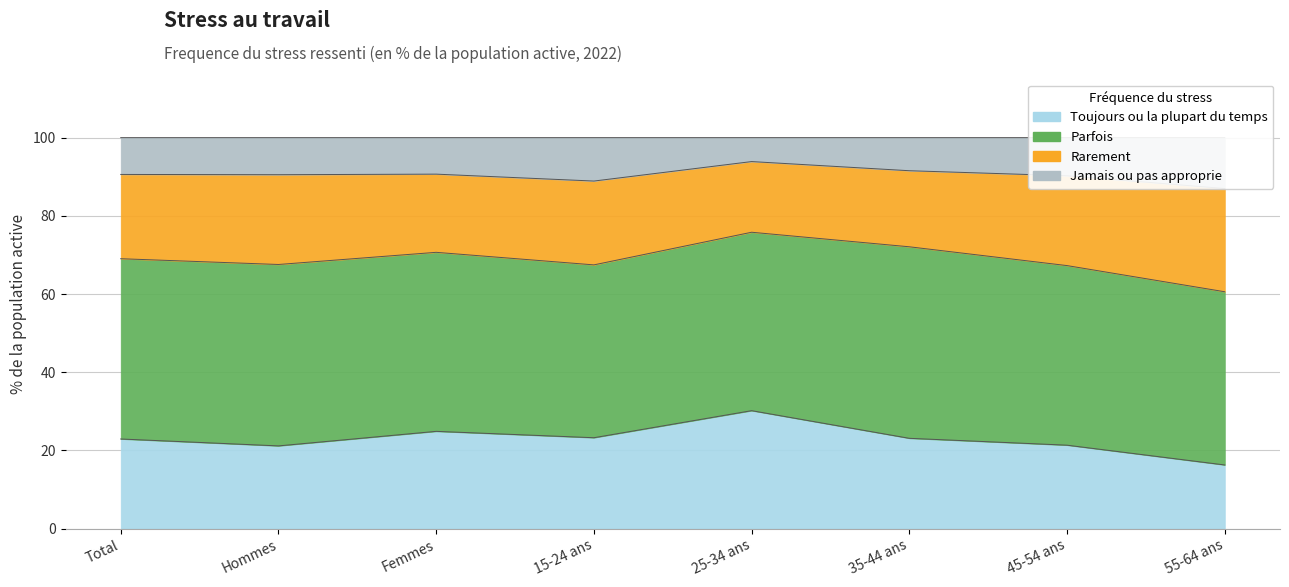

What position from the right is 45-54 ans?

2